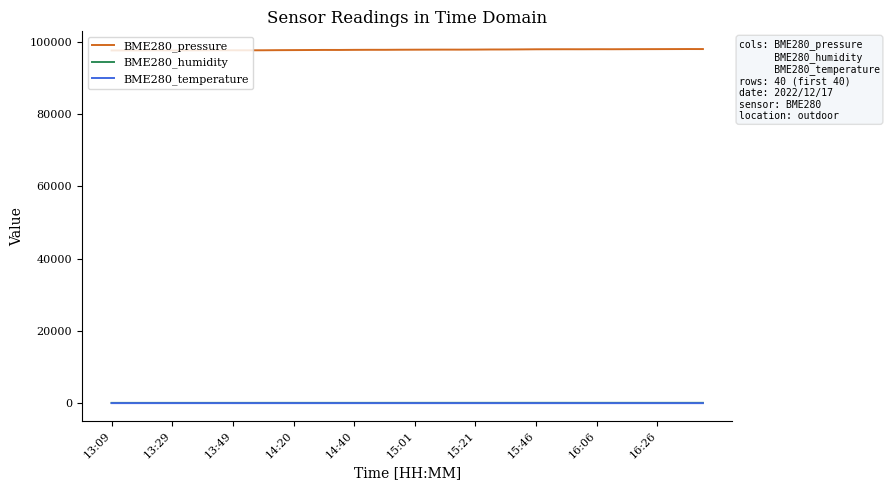

True or false: BME280_humidity and BME280_temperature cross at least once.

False